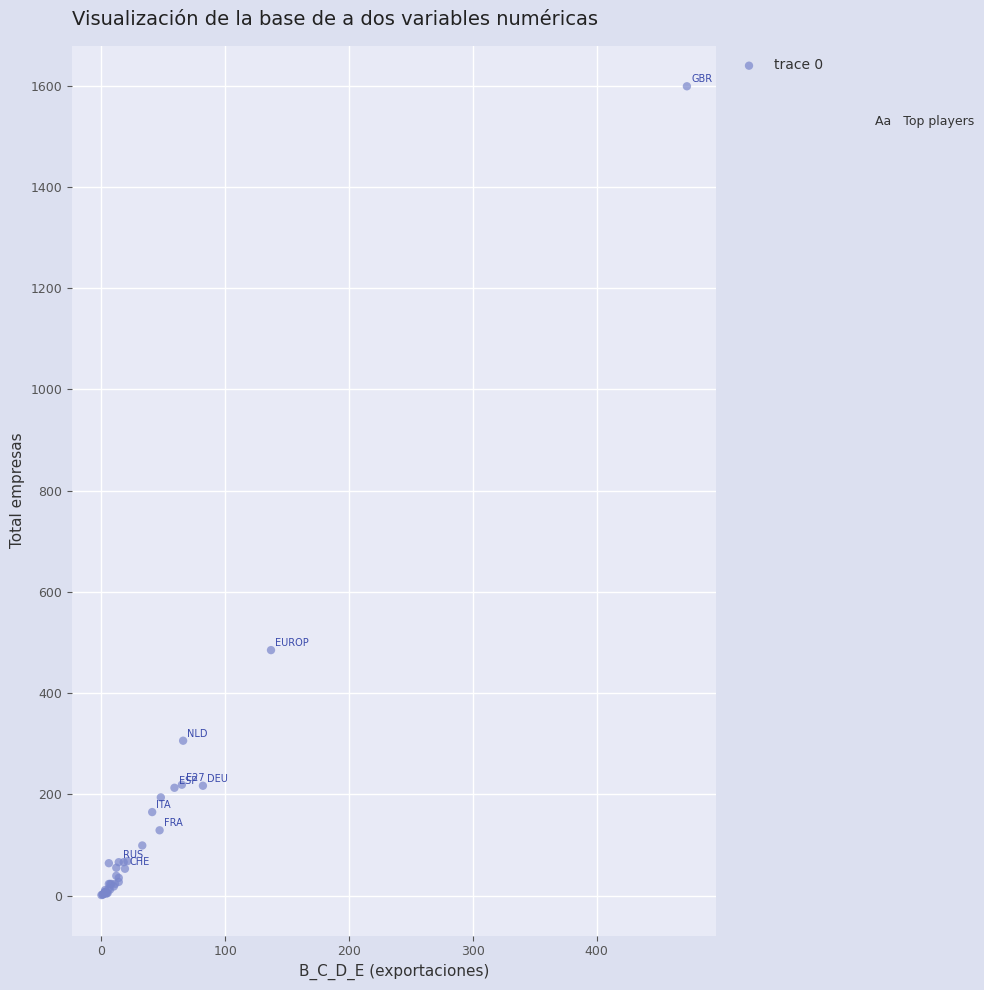

What Y value in the scatter plot is closest to 800?

485